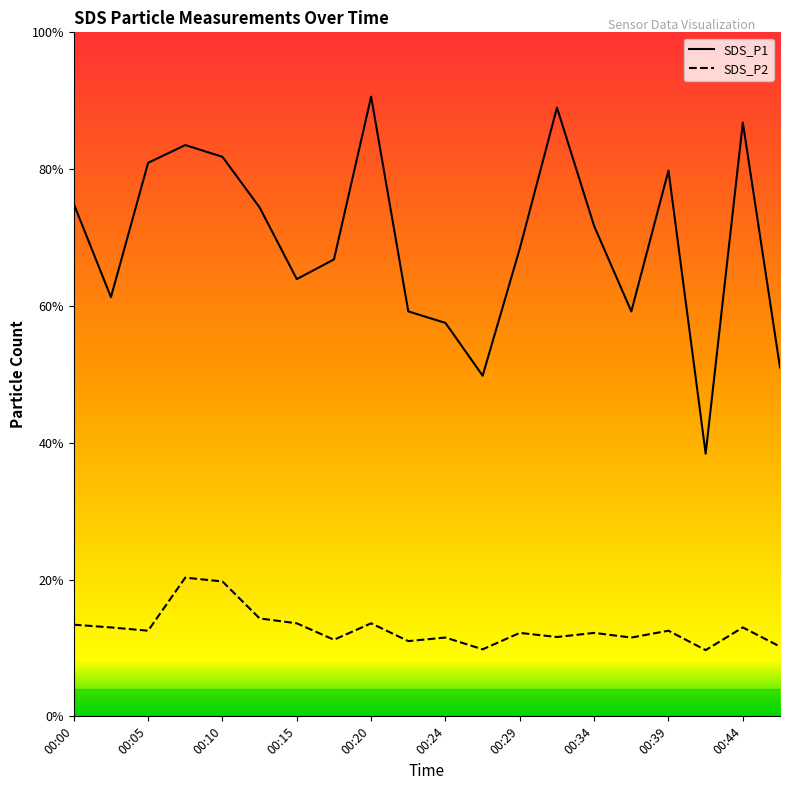

True or false: SDS_P2 and SDS_P1 intersect in this chart.

False